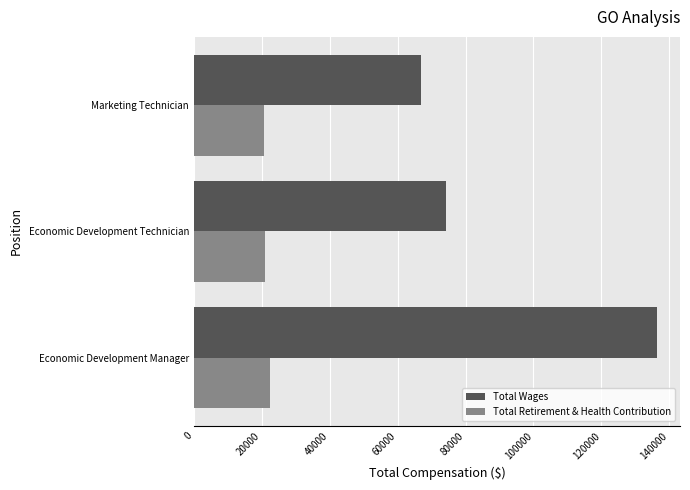

List the labels in order of Total Wages value, largest first.

Economic Development Manager, Economic Development Technician, Marketing Technician